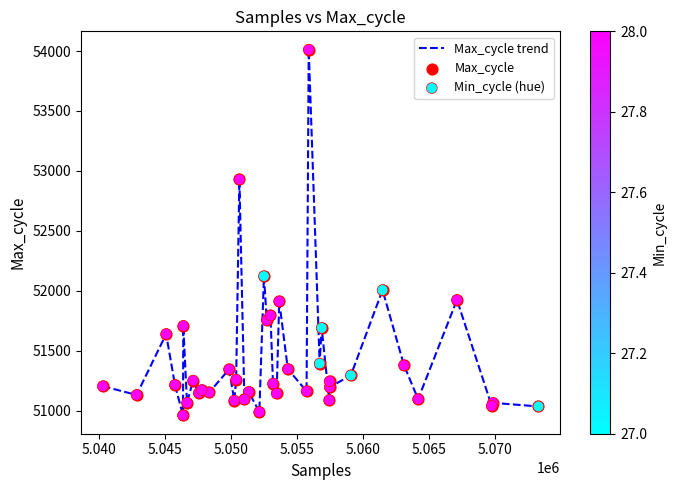

What is the maximum value shown in the chart?

54012